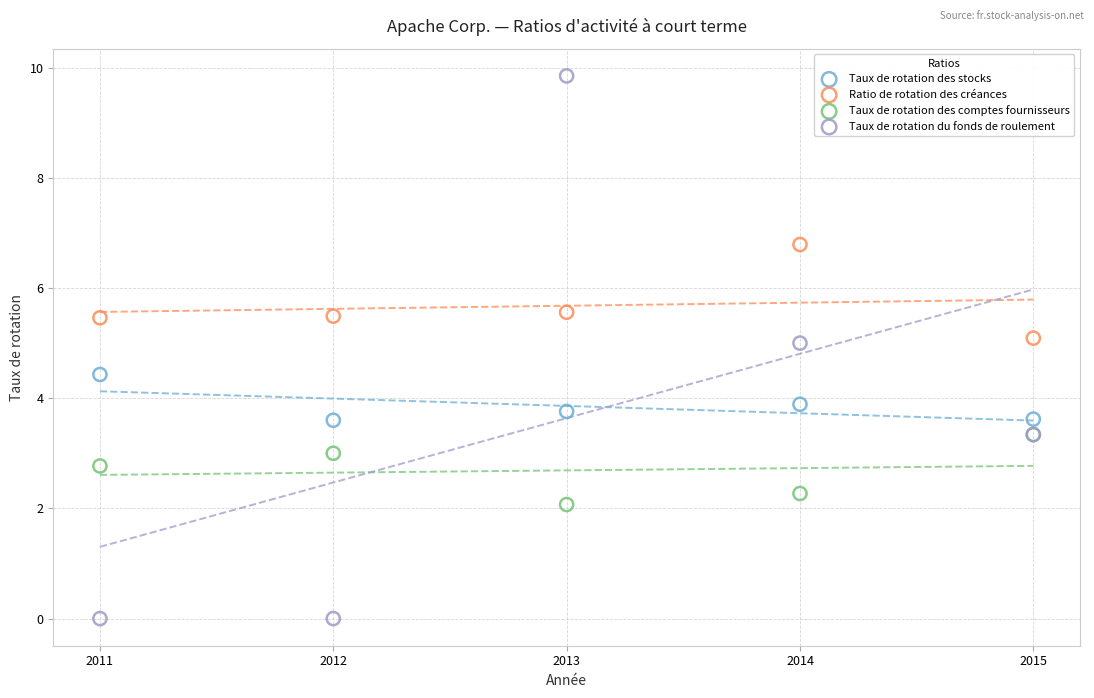

Across all series, what Y value is closest to 4?

3.9